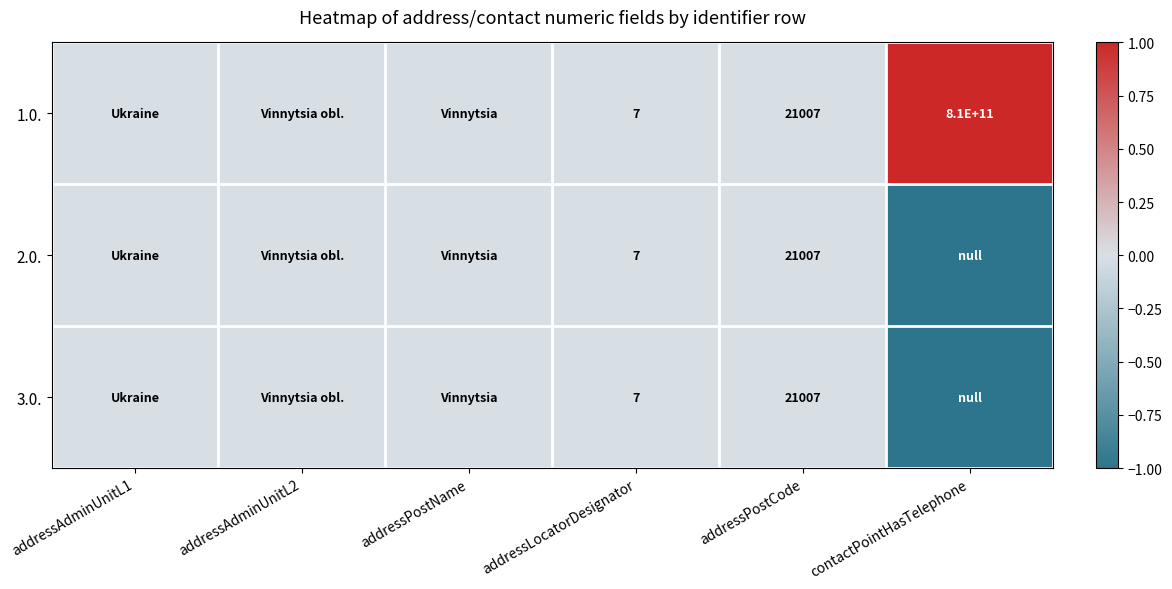

Is it true that 1.0. equals 10 at addressLocatorDesignator?

False